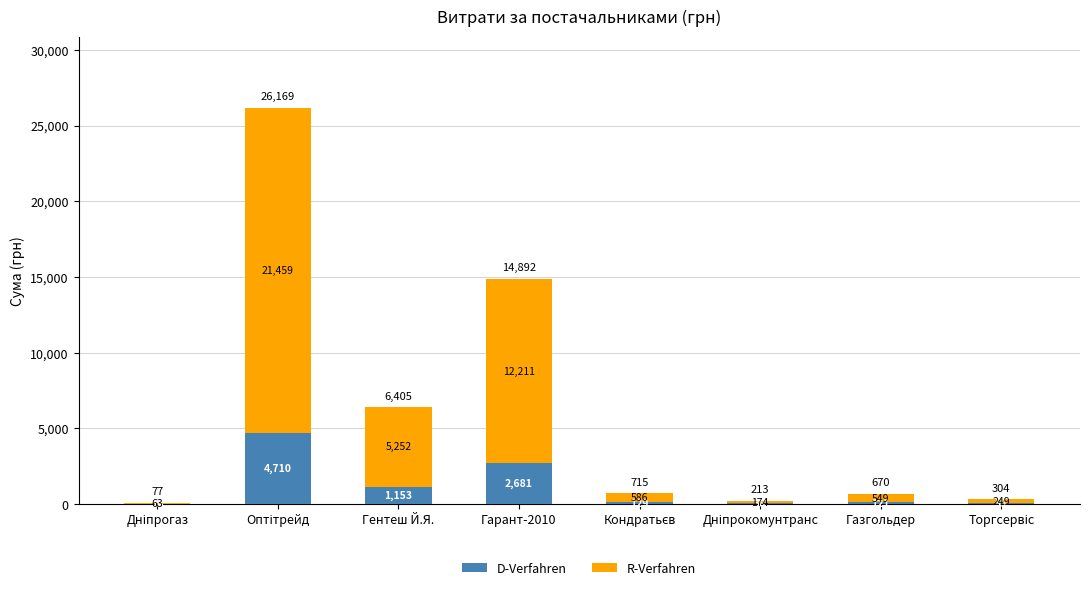

How many distinct data groups are displayed?

2